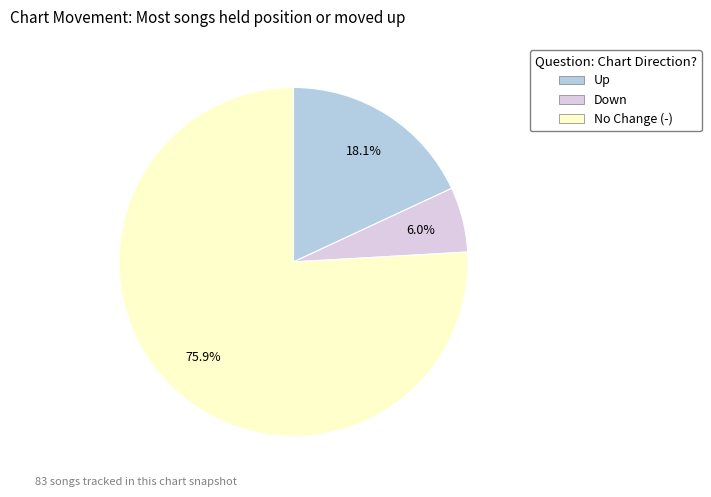

Which has a higher value, No Change (-) or Down?

No Change (-)